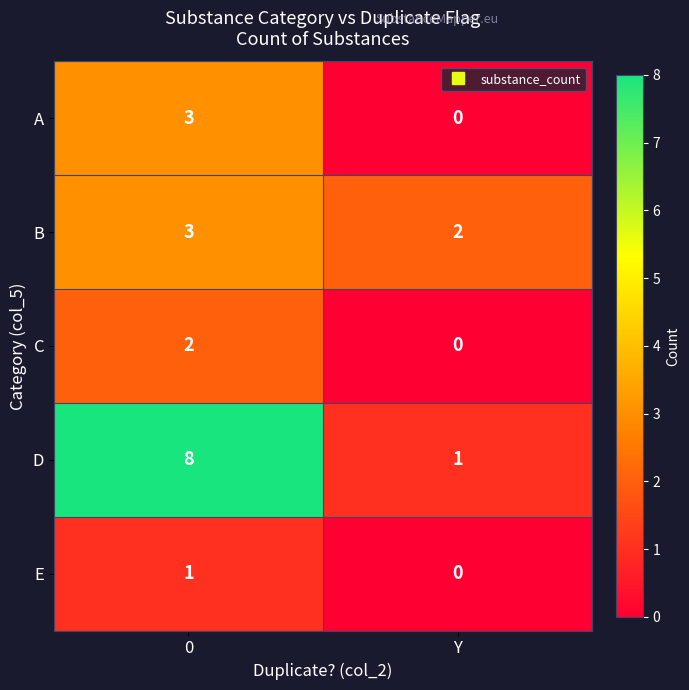

List the labels in order of C value, smallest first.

Y, 0